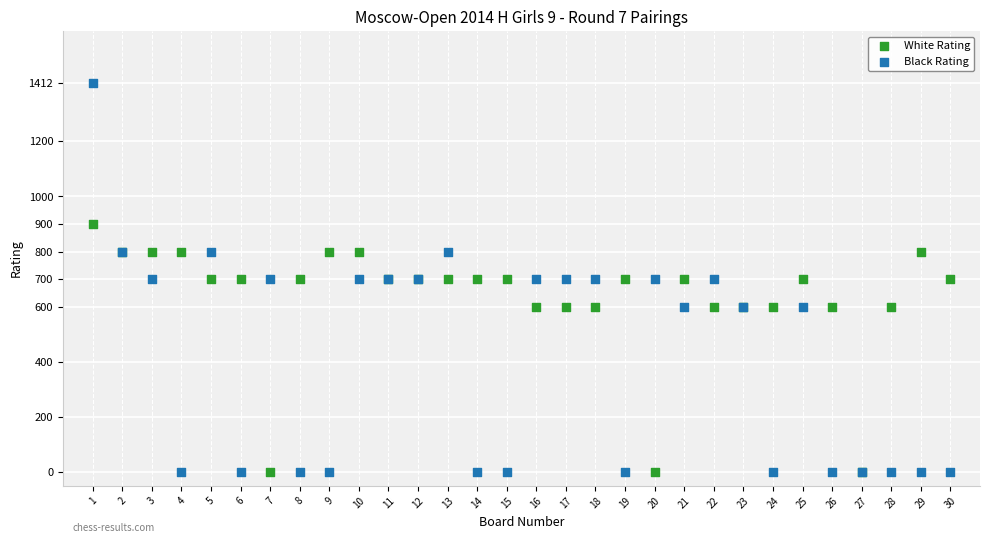

Which series contains the highest Y value?

Black Rating